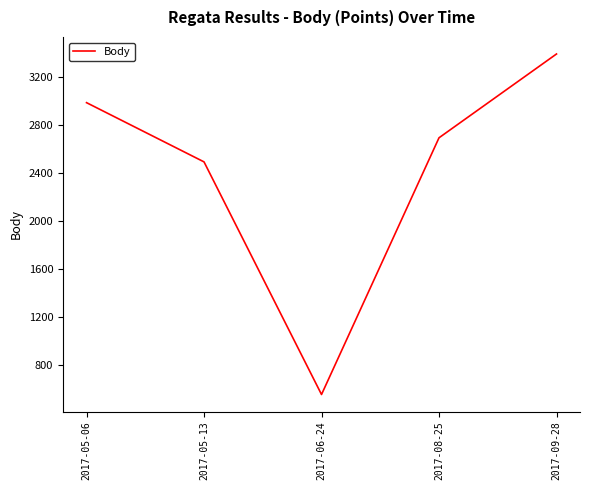

Rank the categories by value from lowest to highest.

2017-06-24, 2017-05-13, 2017-08-25, 2017-05-06, 2017-09-28